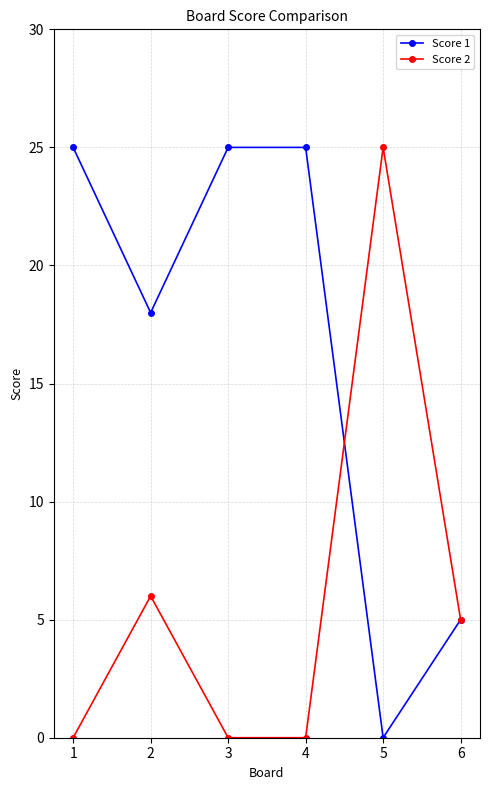

True or false: Score 1 has a value of 0 at 5.

True